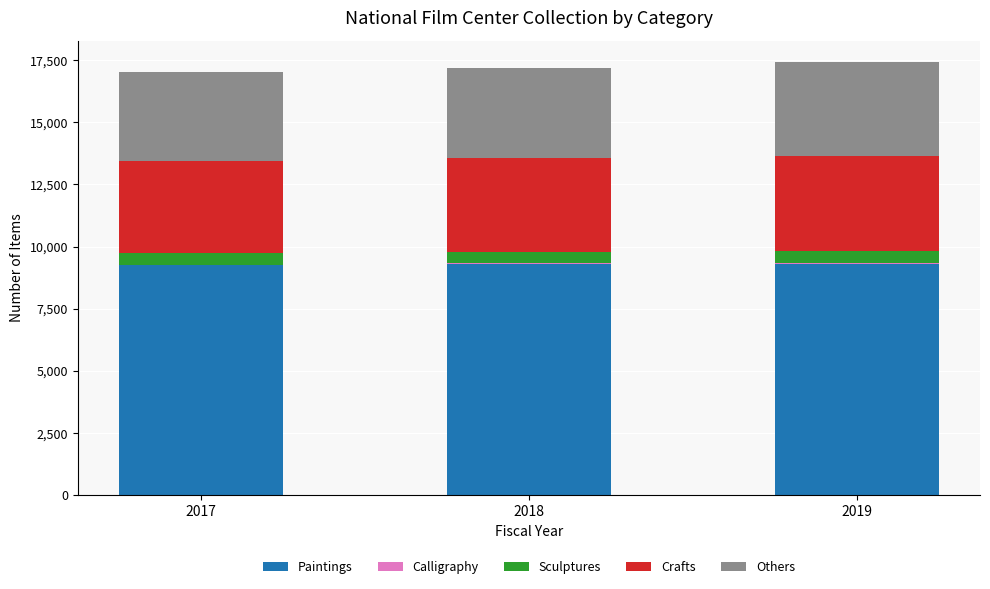

True or false: Paintings has a value of 12105 at 2018.

False